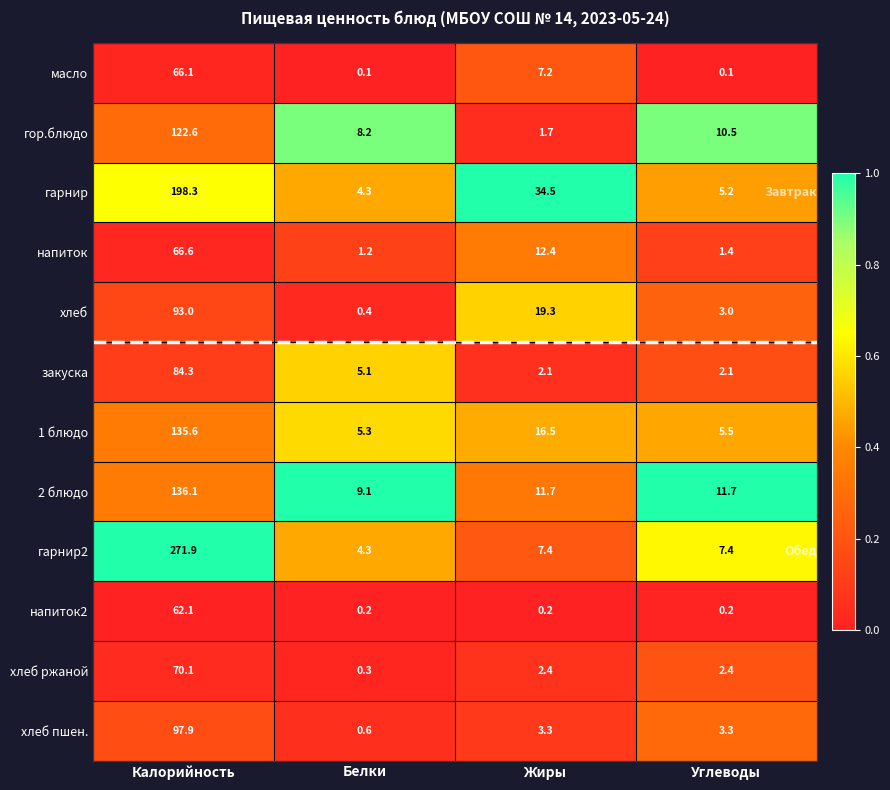

True or false: гор.блюдо has a value of 8.2 at Белки.

True